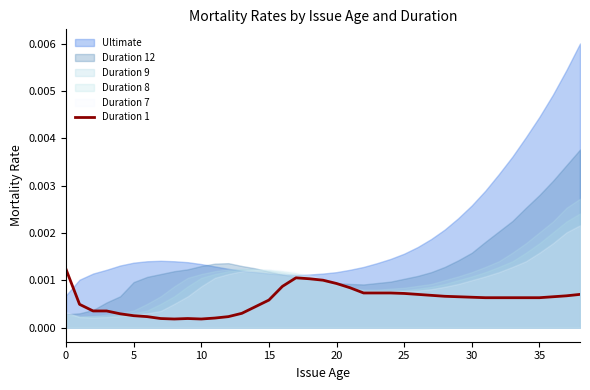

True or false: there are more than 1 points higher than both neighbors.

True